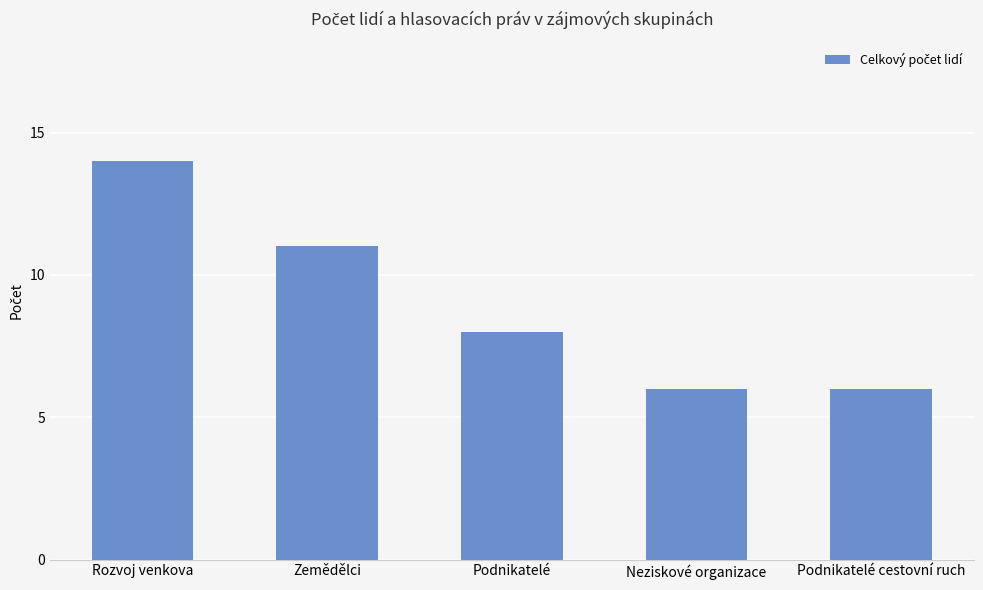

How many bars are there in total?

5